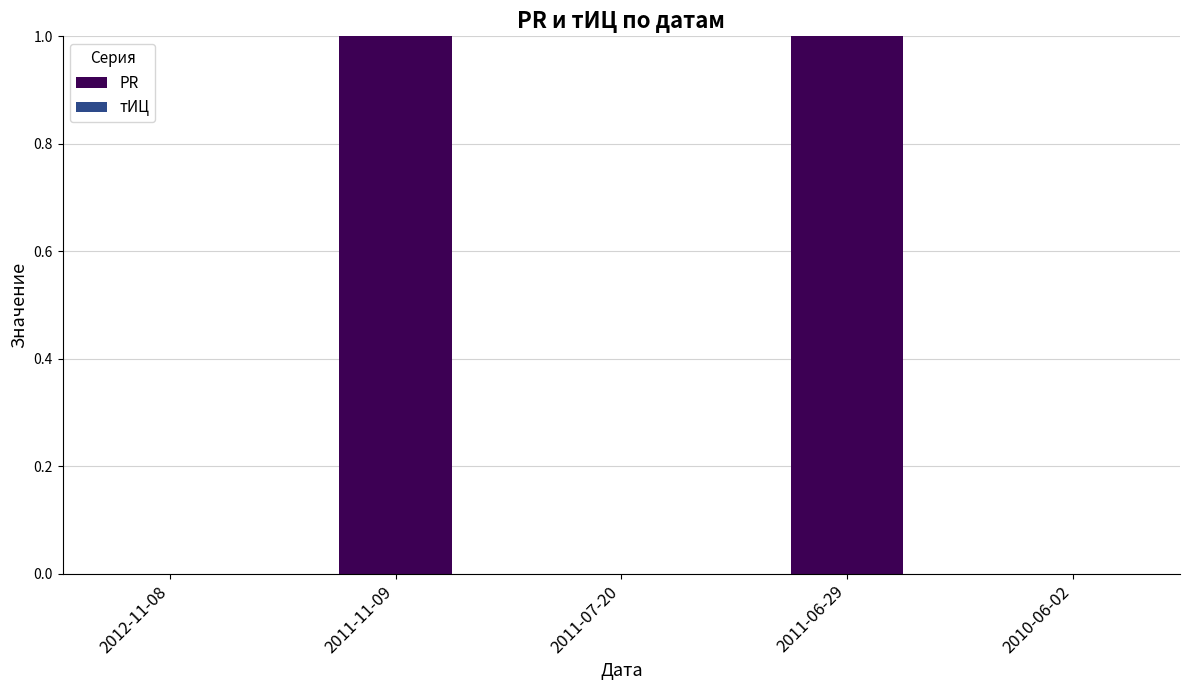

The chart shows a value of -1 at 2010-06-02. True or false?

False